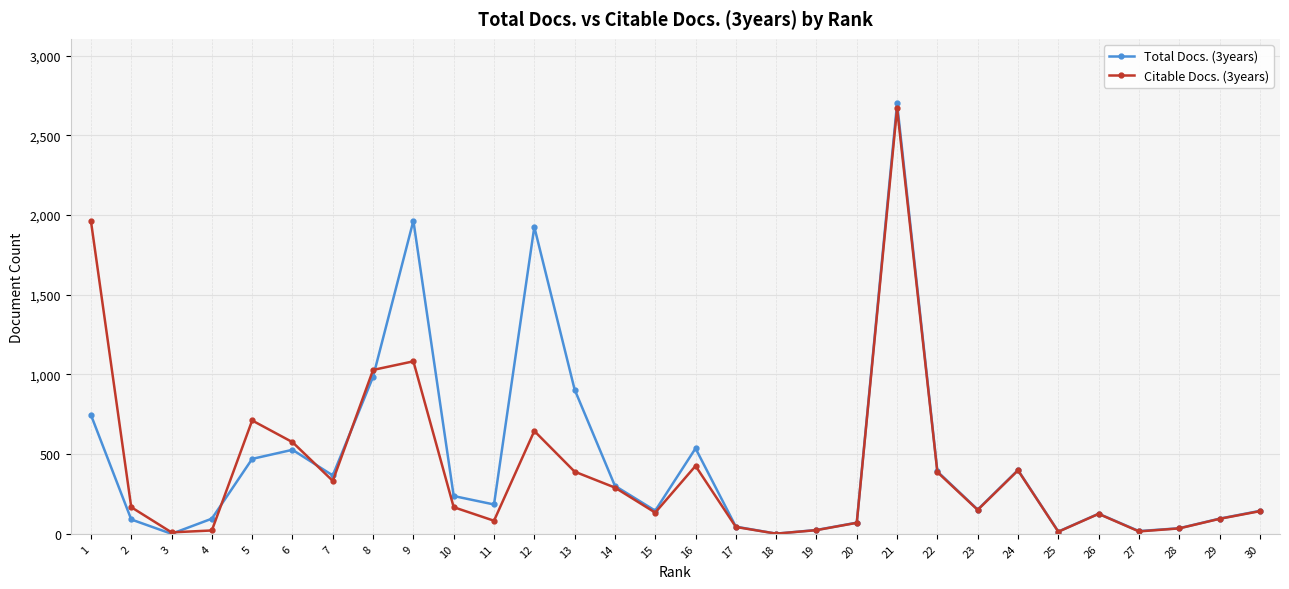

At which label is Citable Docs. (3years) closest to 1335?

9